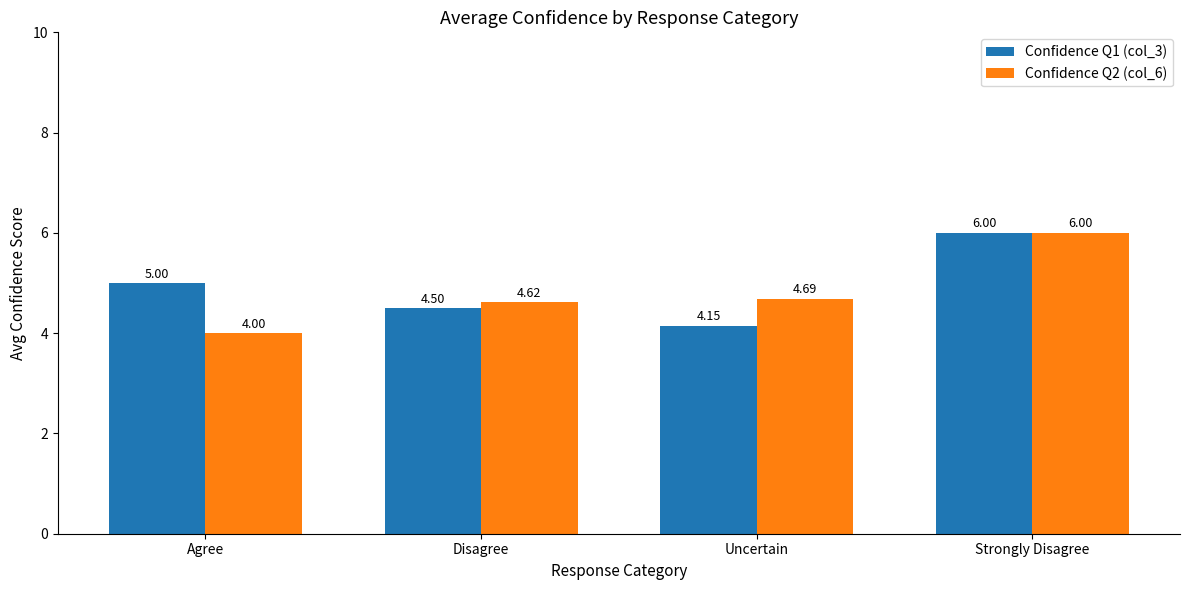

At which category does the chart reach its minimum across all series?

Agree